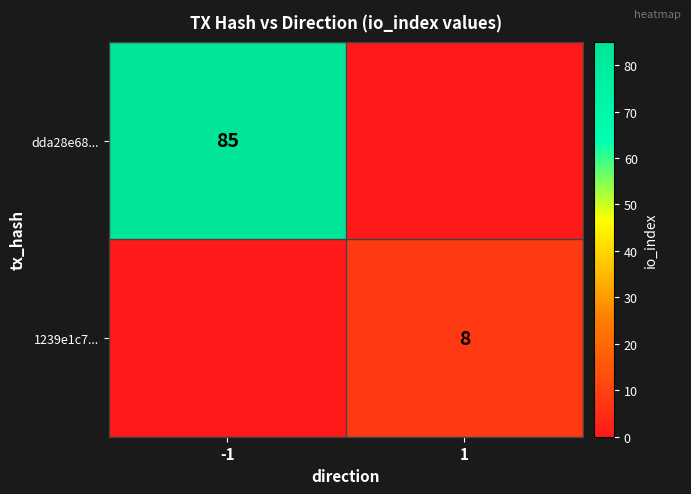

True or false: 1239e1c7... has a value of 14 at 1.

False